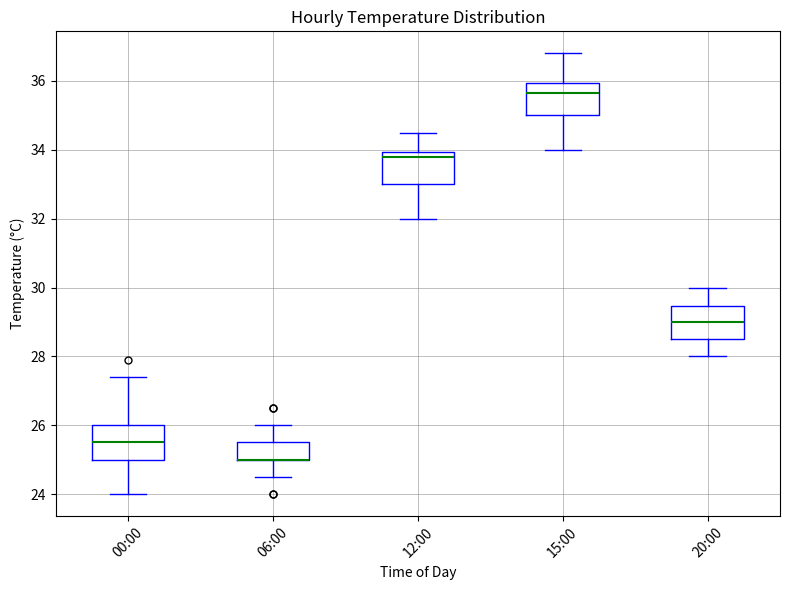

Reading left to right, transcribe this box plot: for each box, give where its median line is, the range the box spans, and where its two whiskers end, as read against the y-axis. The values are not printed on the chart, so give them approximately, as read against the axis.

00:00: median 25.6, box 25.0 to 26.0, whiskers 24.0 to 27.4
06:00: median 25.0 (drawn on the box's lower edge), box 25.0 to 25.6, whiskers 24.6 to 26.0
12:00: median 33.8, box 33.0 to 34.0, whiskers 32.0 to 34.6
15:00: median 35.6, box 35.0 to 36.0, whiskers 34.0 to 36.8
20:00: median 29.0, box 28.6 to 29.4, whiskers 28.0 to 30.0